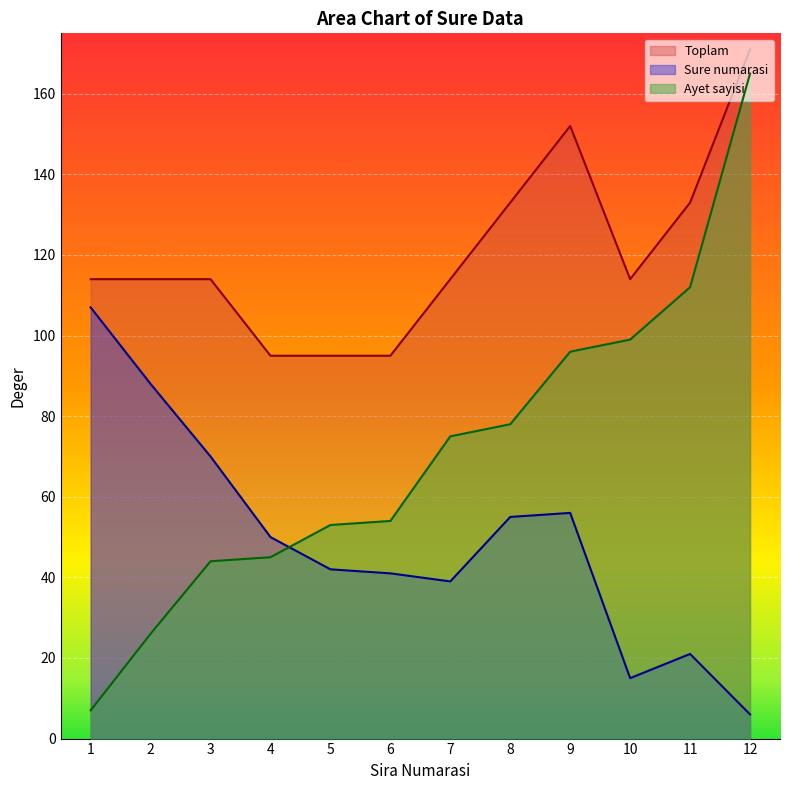

How many lines are shown in the chart?

3